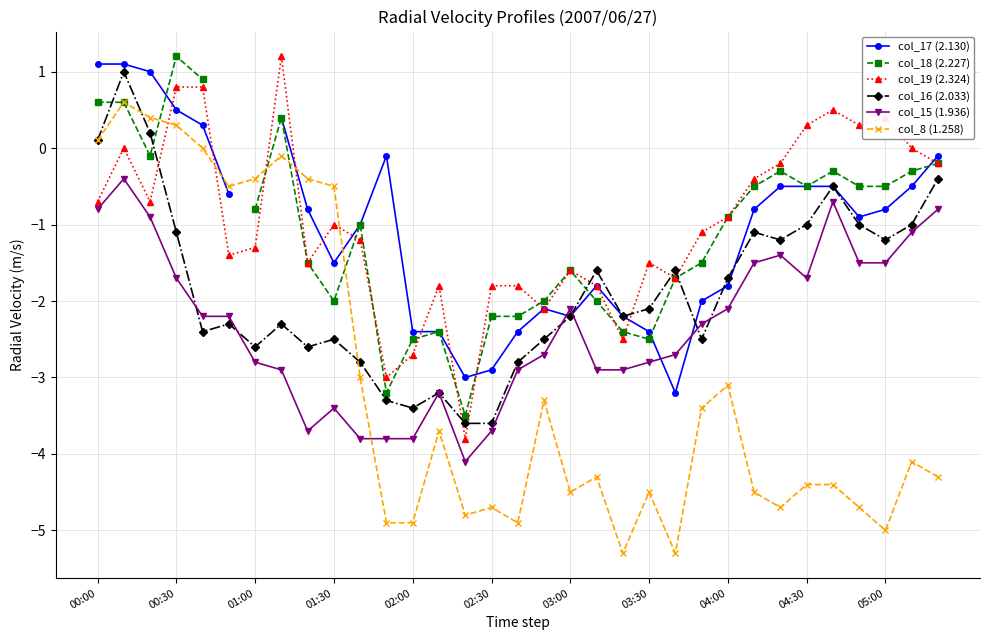

The col_8 (1.258) series shows -4.5 at 03:30. True or false?

True